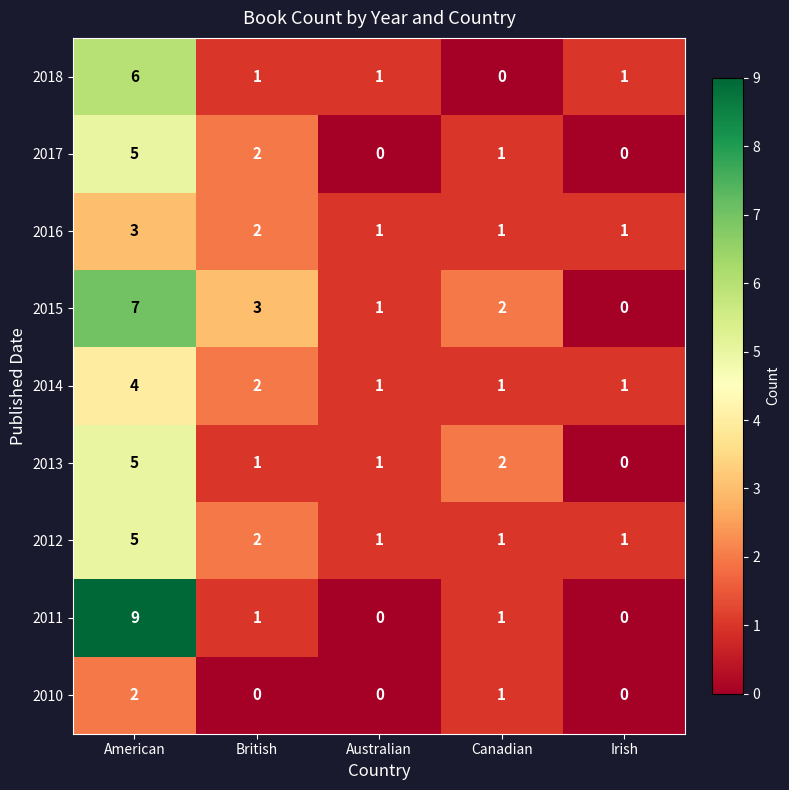

True or false: 2016 has a value of 1 at Irish.

True